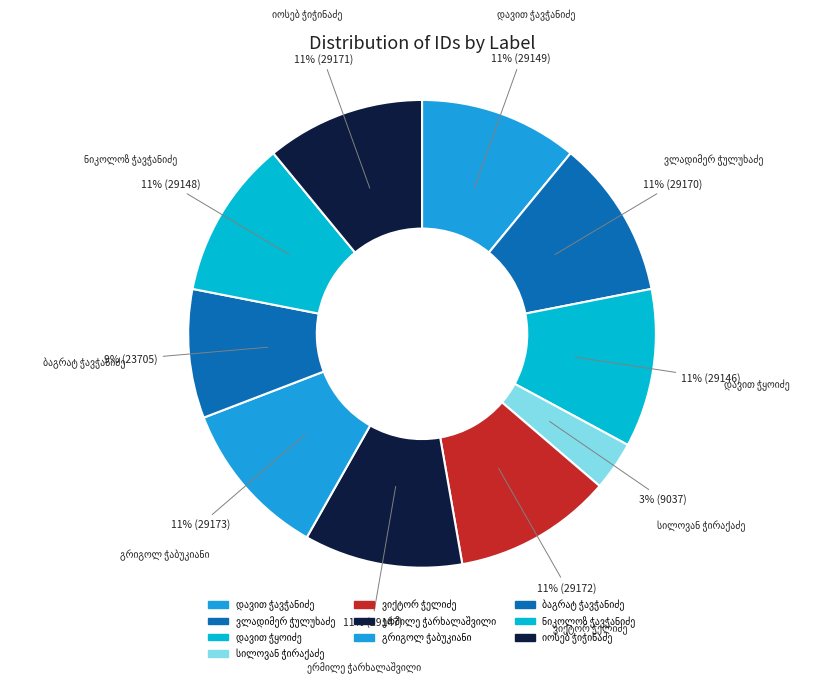

Does any single category account for the majority?

No